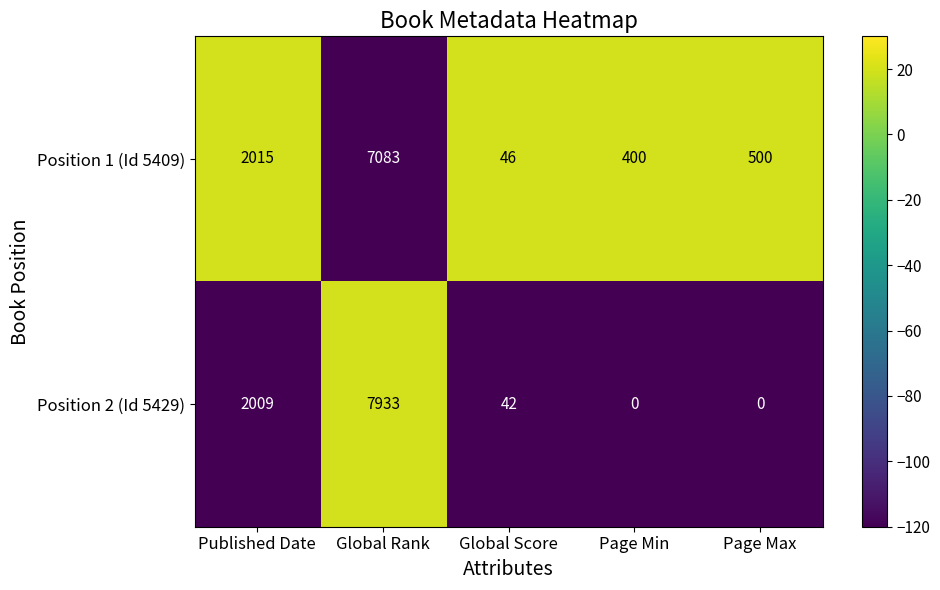

True or false: Position 2 (Id 5429) has a value of 42 at Global Score.

True